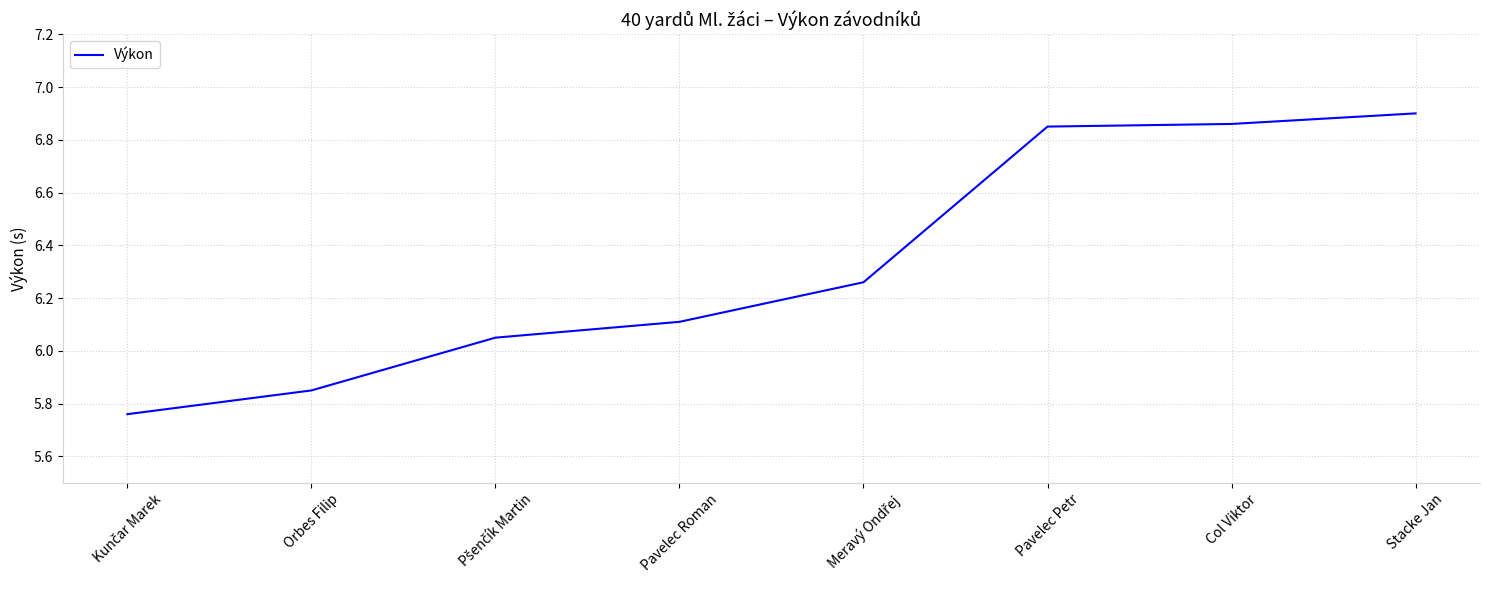

The value at Pavelec Petr is 9.1. True or false?

False